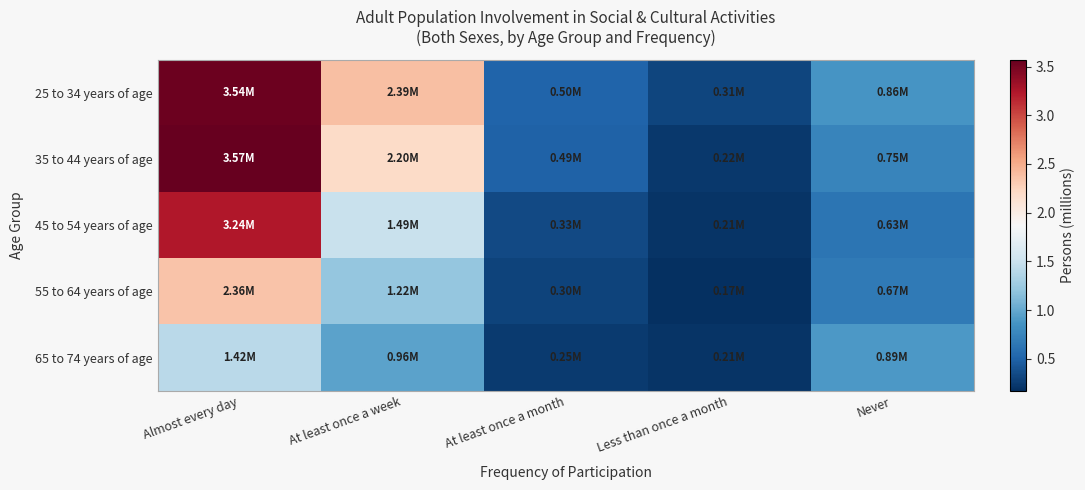

What is the smallest value displayed?

0.2